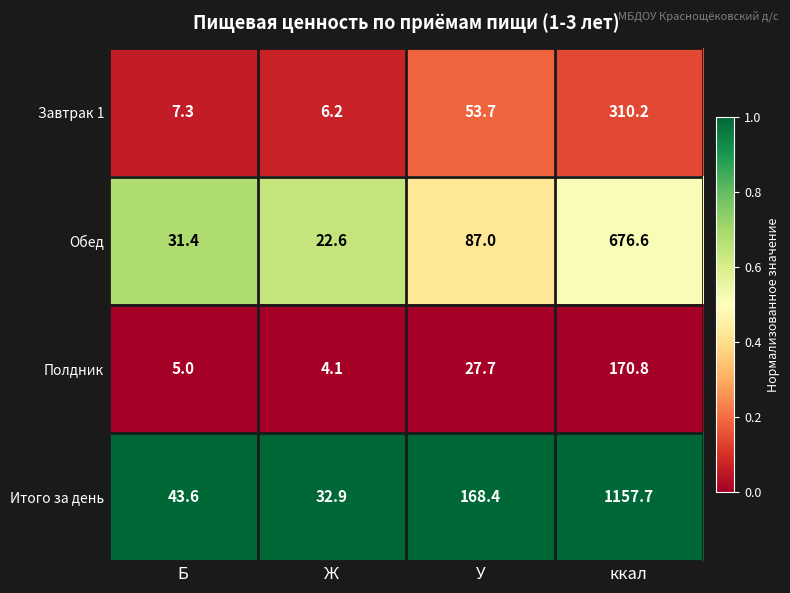

Reading left to right, transcribe all the data shown in this chart.

Завтрак 1: 7.3	6.2	53.7	310.2
Обед: 31.4	22.6	87.0	676.6
Полдник: 5.0	4.1	27.7	170.8
Итого за день: 43.6	32.9	168.4	1157.7